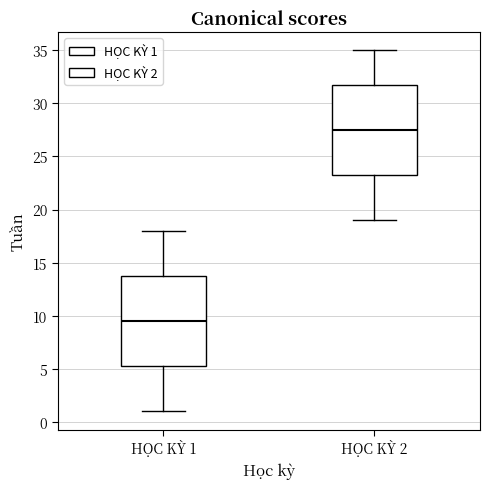

Reading left to right, transcribe this box plot: for each box, give where its median line is, the range the box spans, and where its two whiskers end, as read against the y-axis. The values are not printed on the chart, so give them approximately, as read against the axis.

HỌC KỲ 1: median 9.5, box 5.5 to 14.0, whiskers 1.0 to 18.0
HỌC KỲ 2: median 27.5, box 23.5 to 32.0, whiskers 19.0 to 35.0